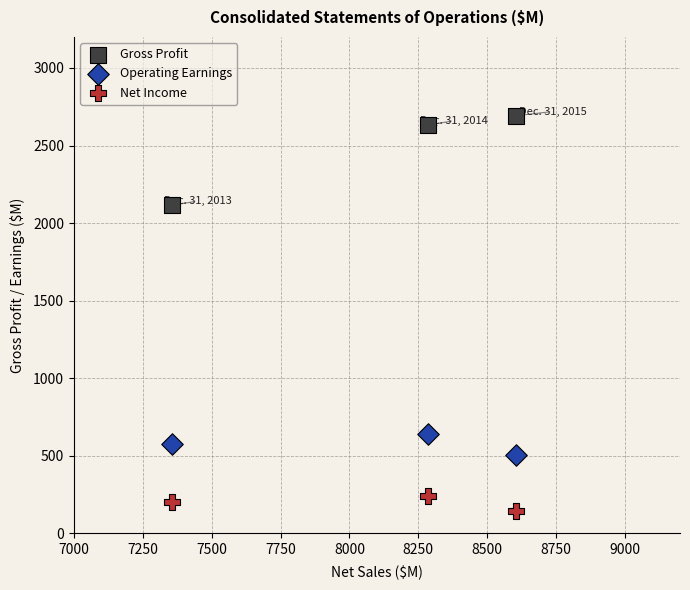

Which series has the largest Y range (max minus min)?

Gross Profit